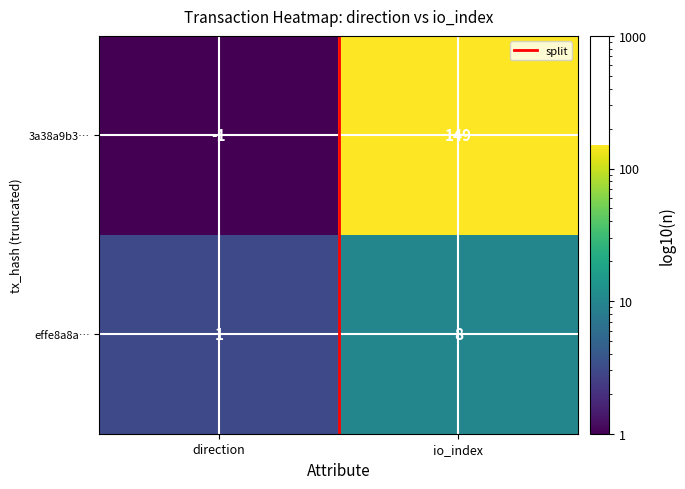

True or false: 3a38a9b3… has a value of -2 at direction.

False